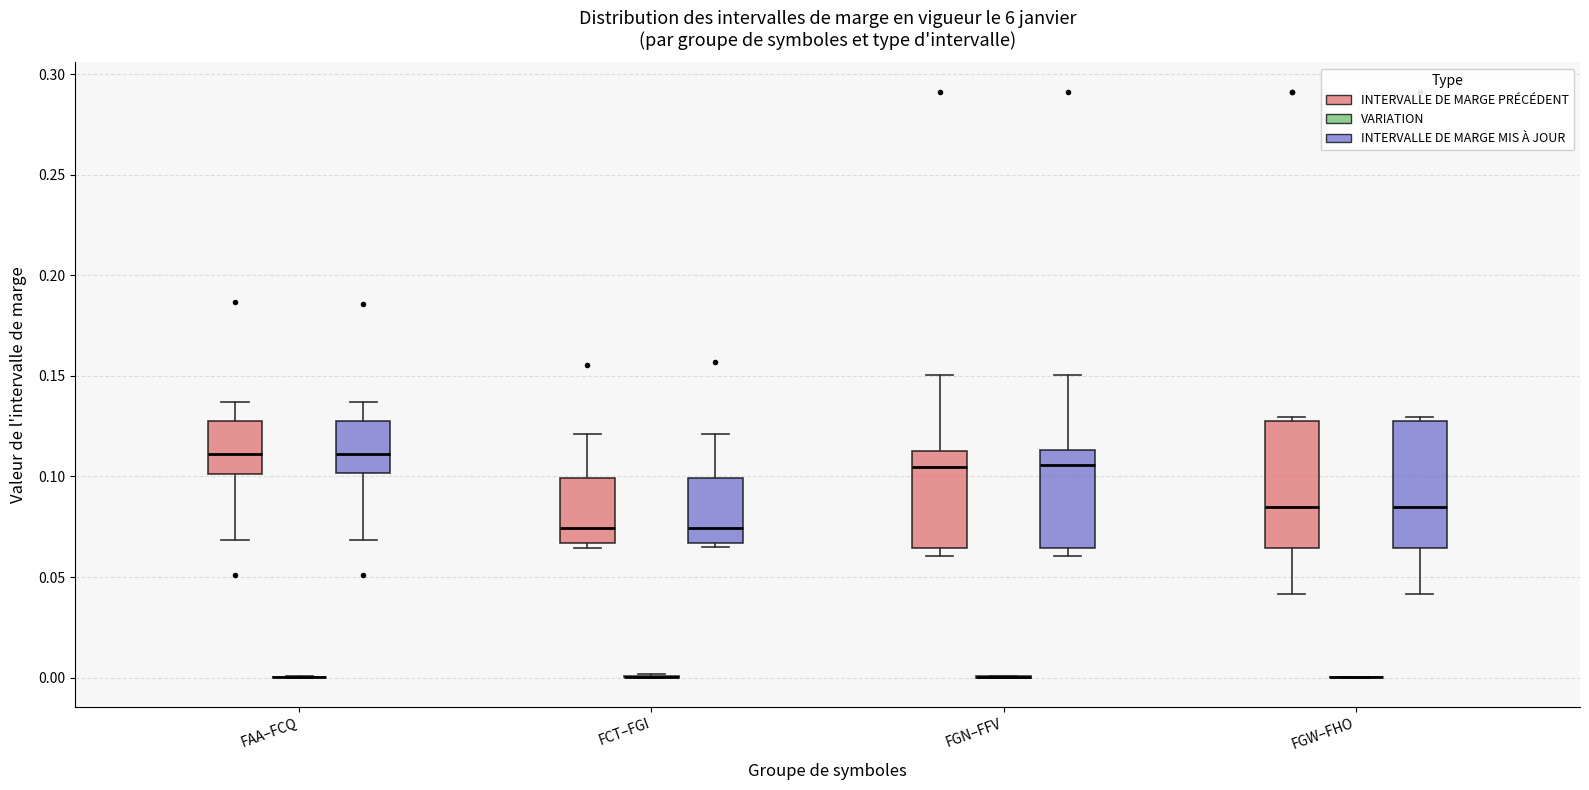

Where is the lower edge of the box for FCT–FGI (INTERVALLE DE MARGE PRÉCÉDENT) on the y-axis? The values are not printed on the chart, so give them approximately, as read against the axis.

0.065